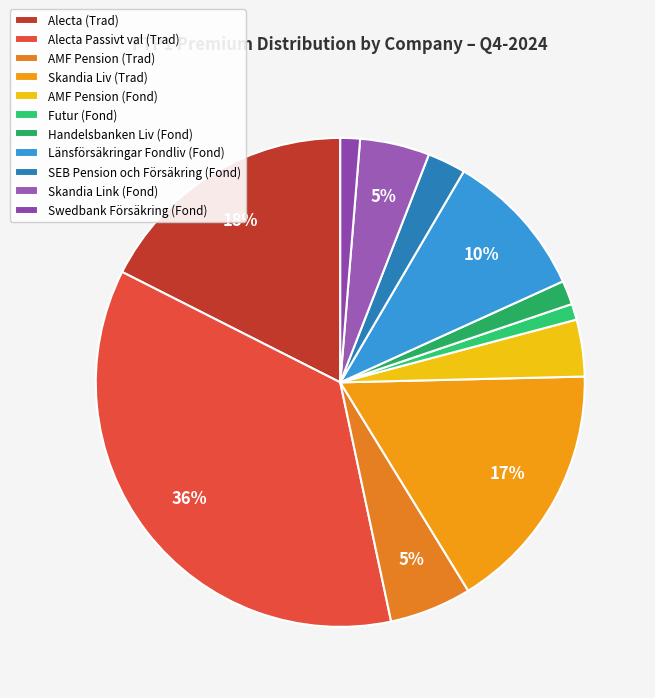

Which has a higher value, Alecta Passivt val (Trad) or Skandia Link (Fond)?

Alecta Passivt val (Trad)